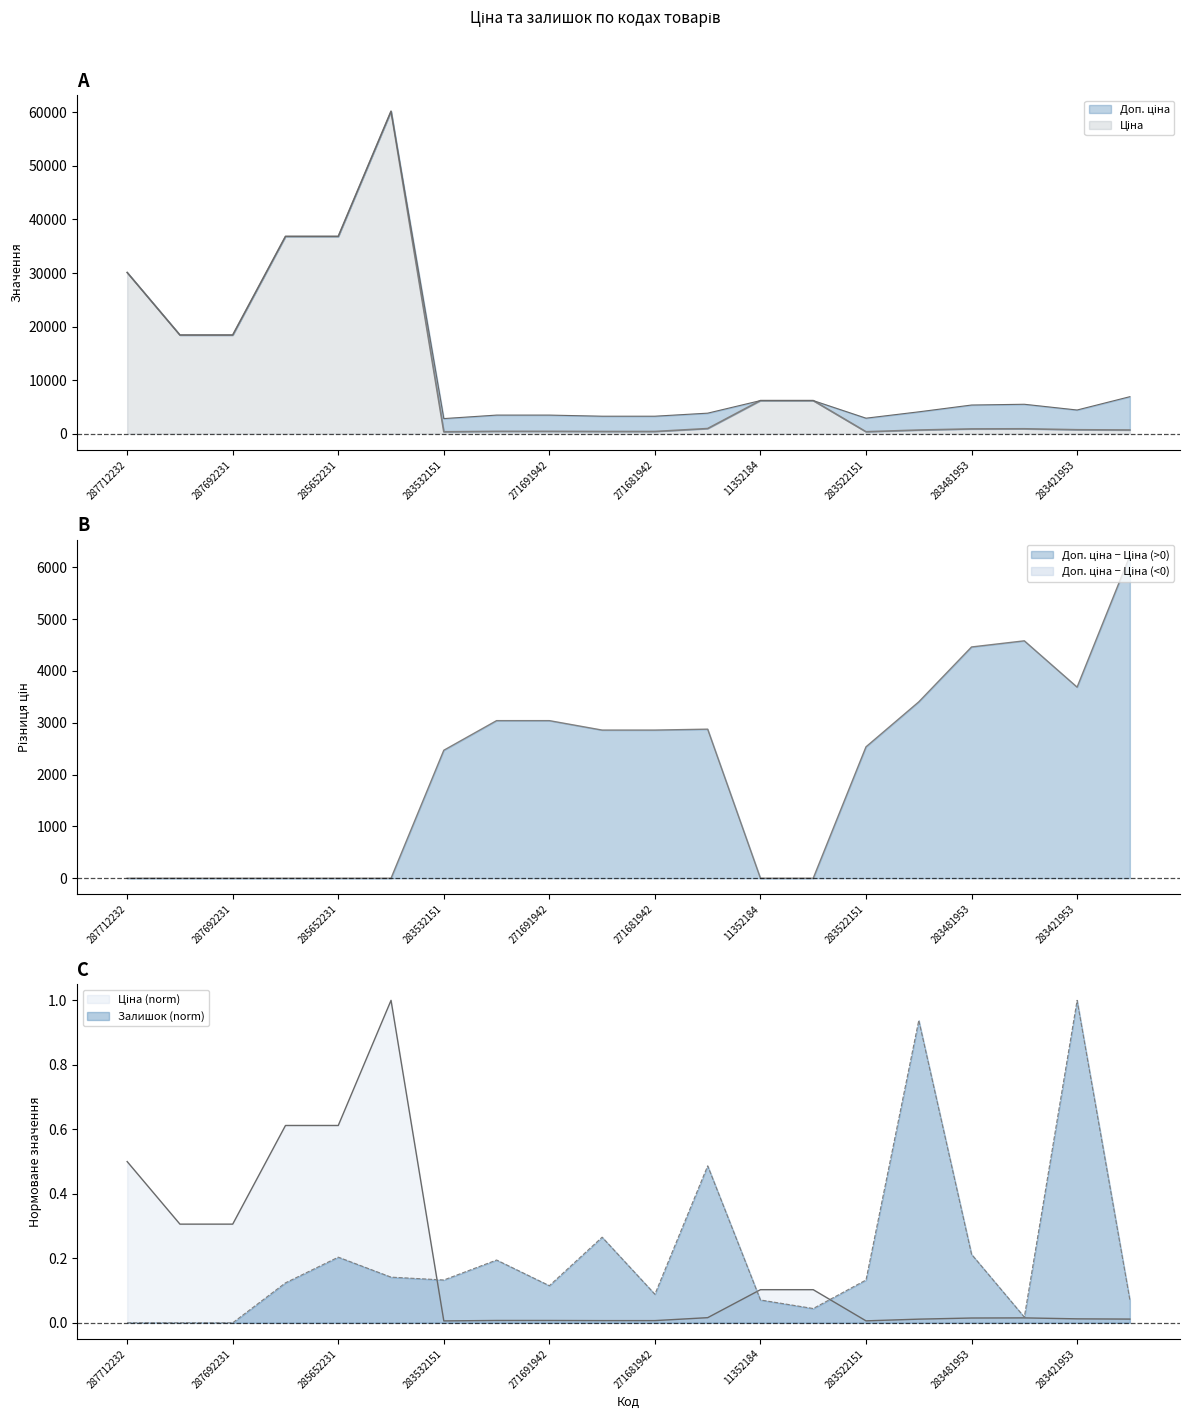

How many lines are shown in the chart?

3